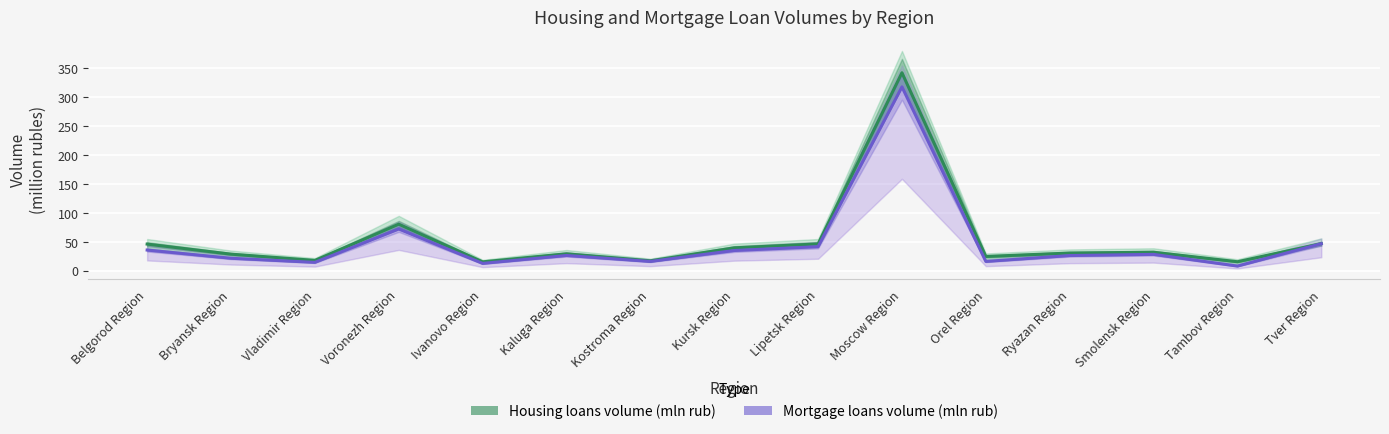

Which category has the lowest value in the Housing loans volume (mln rub) series?

Ivanovo Region